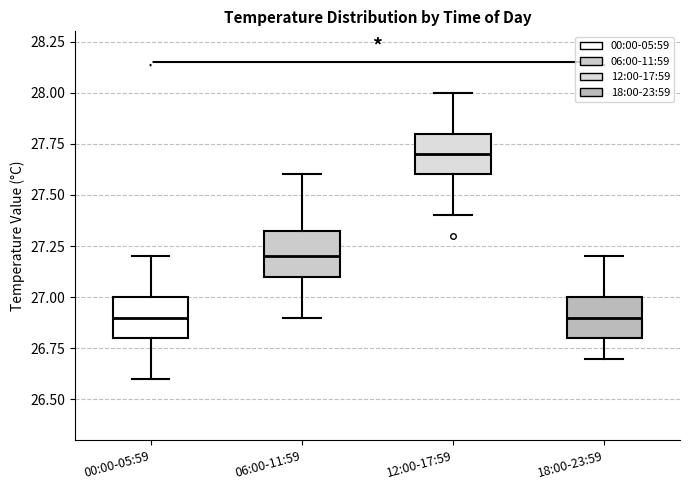

Reading left to right, transcribe this box plot: for each box, give where its median line is, the range the box spans, and where its two whiskers end, as read against the y-axis. The values are not printed on the chart, so give them approximately, as read against the axis.

00:00-05:59: median 26.90, box 26.80 to 27.00, whiskers 26.60 to 27.20
06:00-11:59: median 27.20, box 27.10 to 27.35, whiskers 26.90 to 27.60
12:00-17:59: median 27.70, box 27.60 to 27.80, whiskers 27.40 to 28.00
18:00-23:59: median 26.90, box 26.80 to 27.00, whiskers 26.70 to 27.20